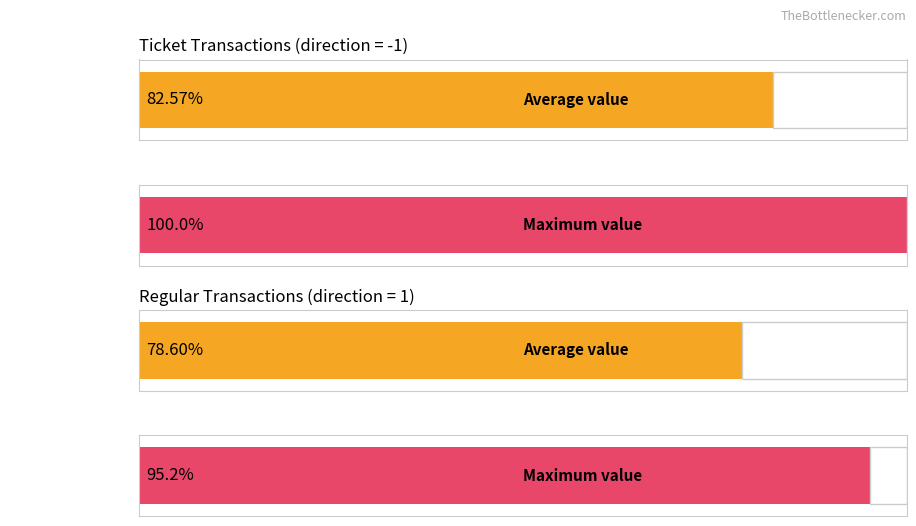

Between 0 and 2, which is larger?

2